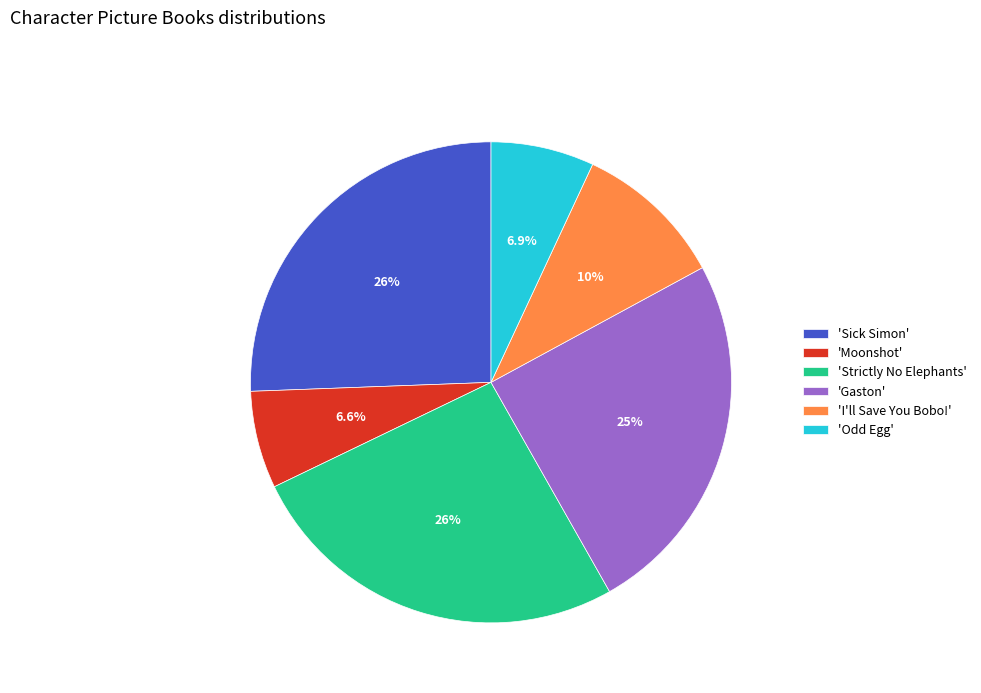

Does 'Strictly No Elephants' account for over 50% of the chart?

No